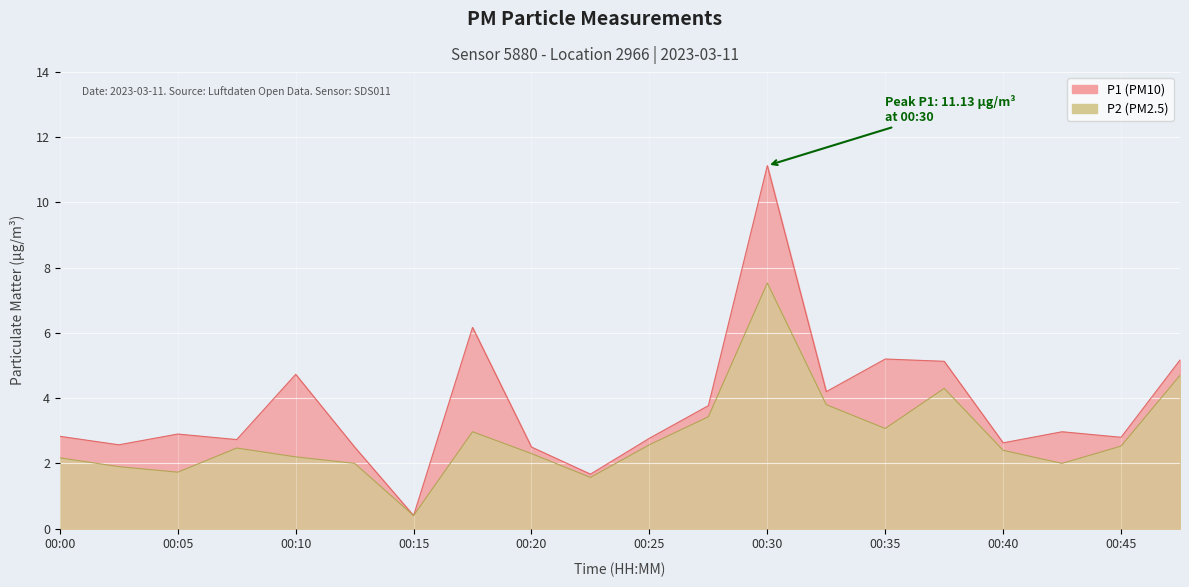

Reading right to left, what are all the values shown in this chart?

P1: 00:48=5.2	00:45=2.8	00:43=3.0	00:40=2.6	00:38=5.1	00:35=5.2	00:33=4.2	00:30=11.1	00:28=3.8	00:25=2.8	00:23=1.7	00:20=2.5	00:18=6.2	00:15=0.4	00:13=2.5	00:10=4.7	00:08=2.7	00:05=2.9	00:03=2.6	00:00=2.8
P2: 00:48=4.7	00:45=2.5	00:43=2.0	00:40=2.4	00:38=4.3	00:35=3.1	00:33=3.8	00:30=7.5	00:28=3.4	00:25=2.6	00:23=1.6	00:20=2.3	00:18=3.0	00:15=0.4	00:13=2.0	00:10=2.2	00:08=2.5	00:05=1.7	00:03=1.9	00:00=2.2